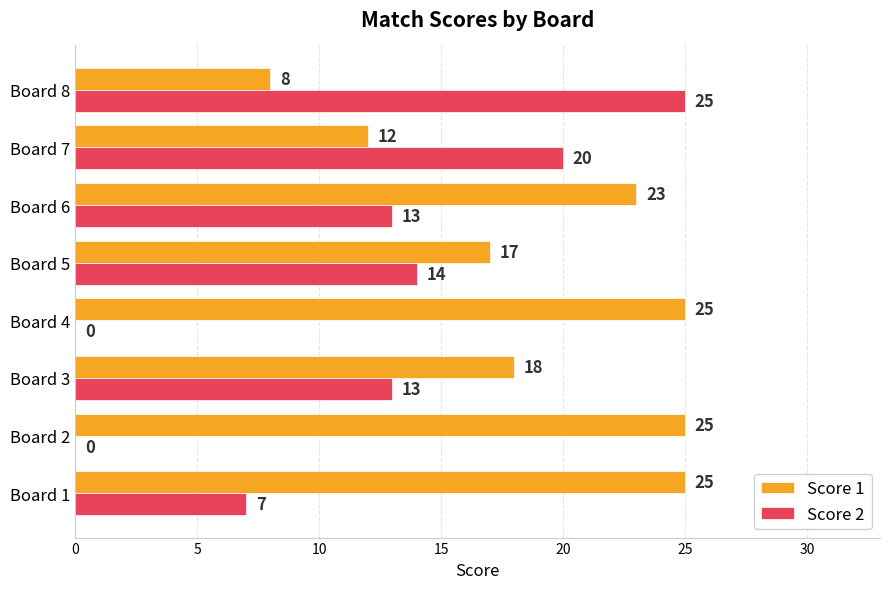

What are all the series names shown in the legend?

Score 1, Score 2